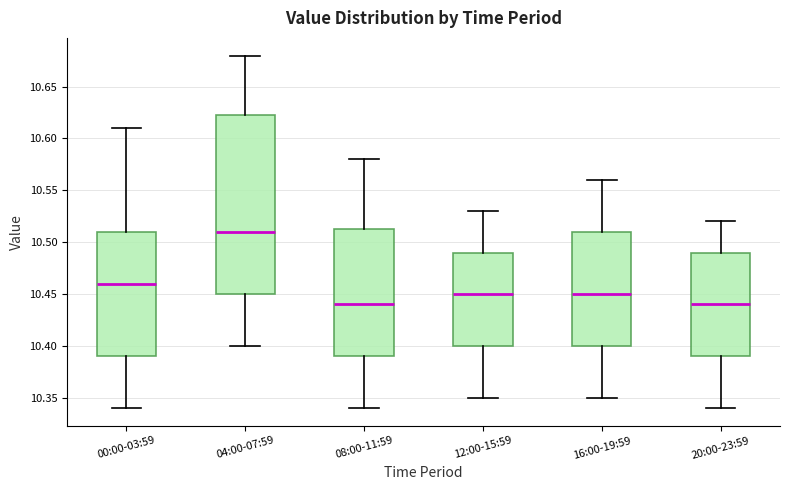

Reading left to right, transcribe this box plot: for each box, give where its median line is, the range the box spans, and where its two whiskers end, as read against the y-axis. The values are not printed on the chart, so give them approximately, as read against the axis.

00:00-03:59: median 10.460, box 10.390 to 10.510, whiskers 10.340 to 10.610
04:00-07:59: median 10.510, box 10.450 to 10.625, whiskers 10.400 to 10.680
08:00-11:59: median 10.440, box 10.390 to 10.515, whiskers 10.340 to 10.580
12:00-15:59: median 10.450, box 10.400 to 10.490, whiskers 10.350 to 10.530
16:00-19:59: median 10.450, box 10.400 to 10.510, whiskers 10.350 to 10.560
20:00-23:59: median 10.440, box 10.390 to 10.490, whiskers 10.340 to 10.520